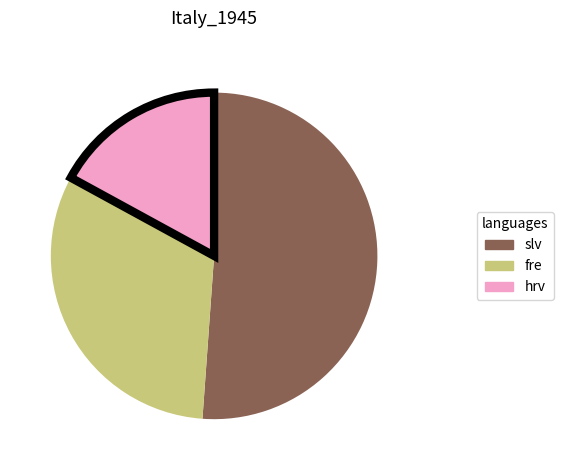

Is there a majority slice in this chart?

Yes